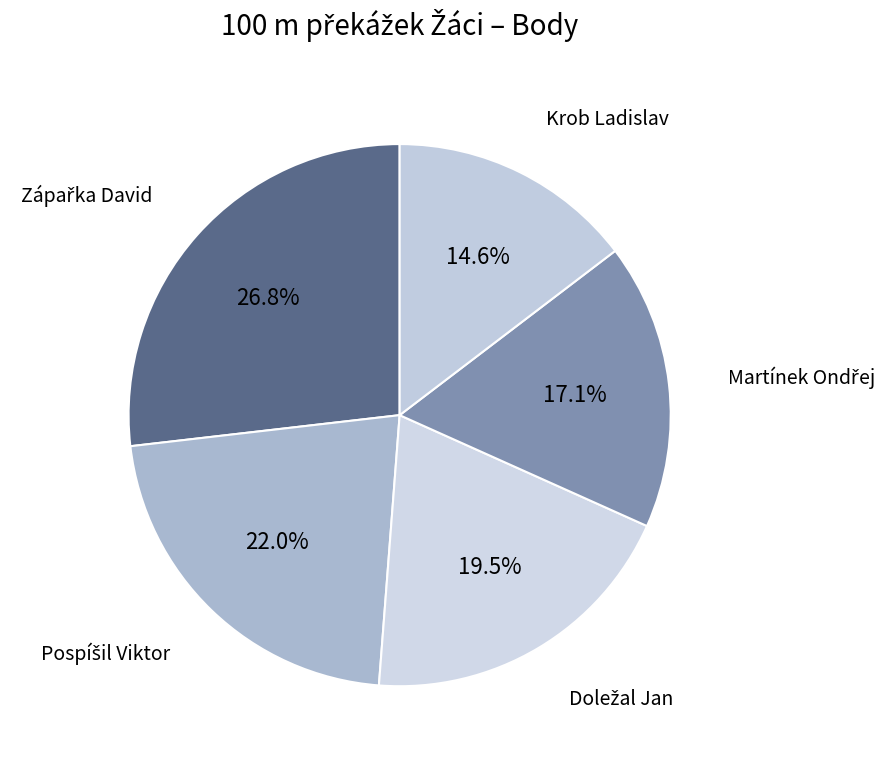

To the nearest percent, what is the difference between the largest and smallest slice percentages?

12%